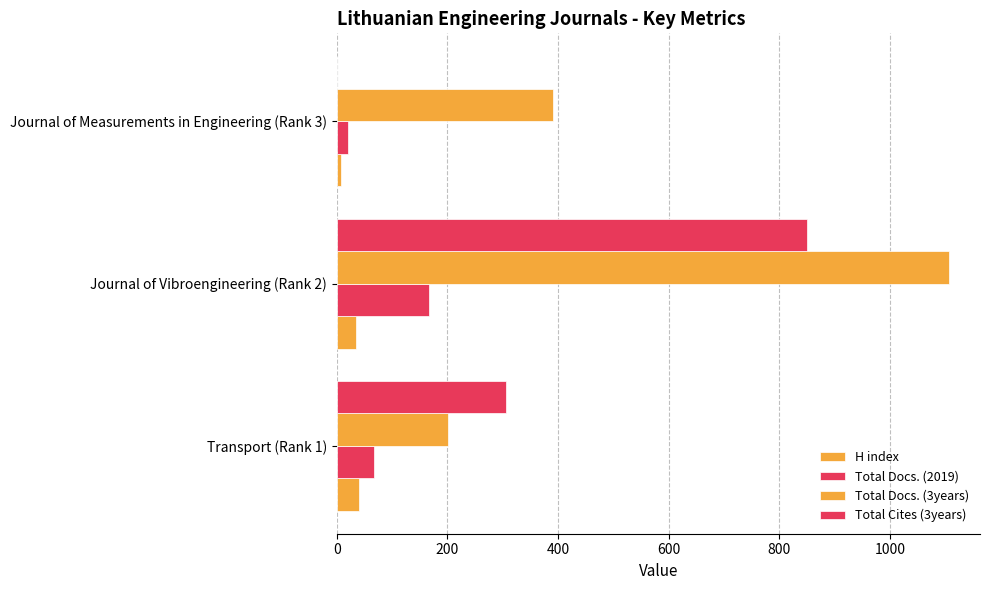

How many data points does each series have?

3